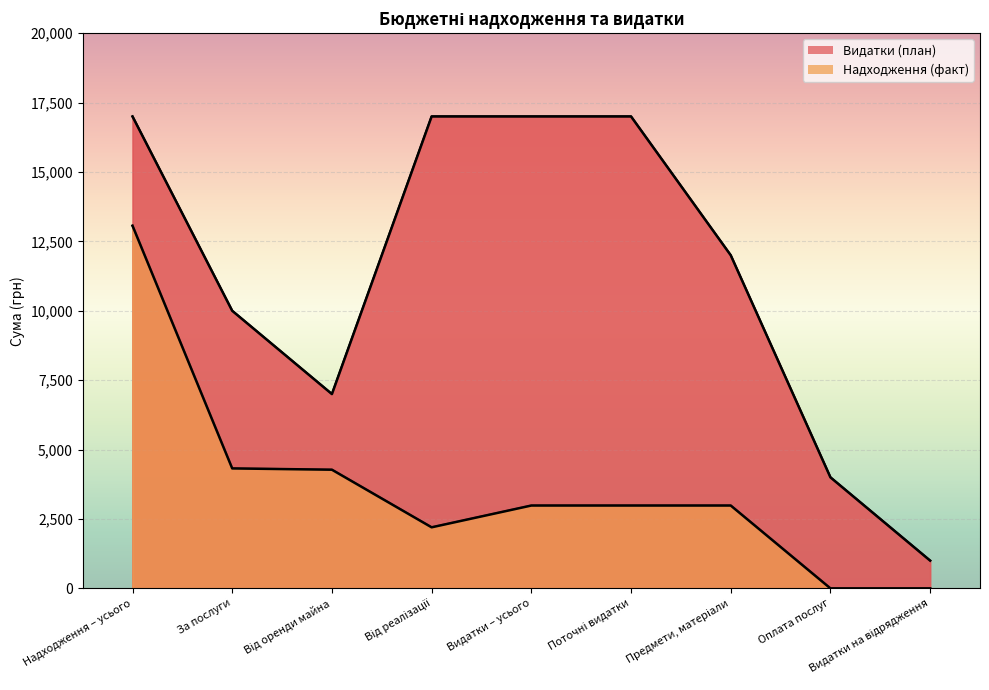

Where is the first local minimum for Надходження (факт)?

Від реалізації